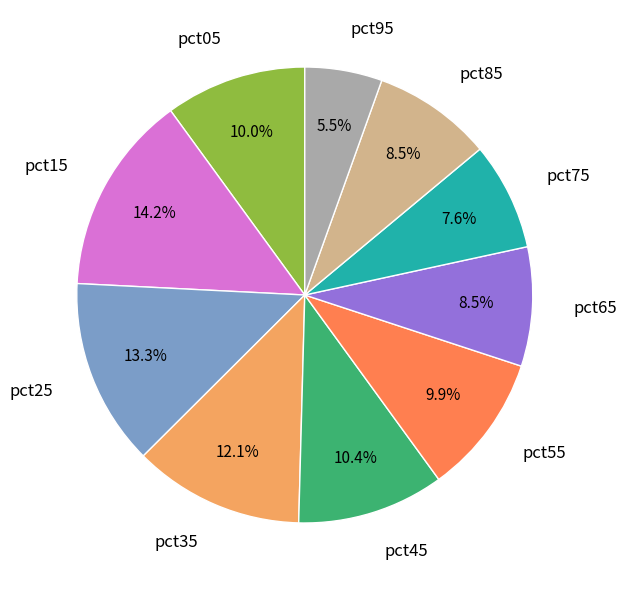

Does any single category account for the majority?

No